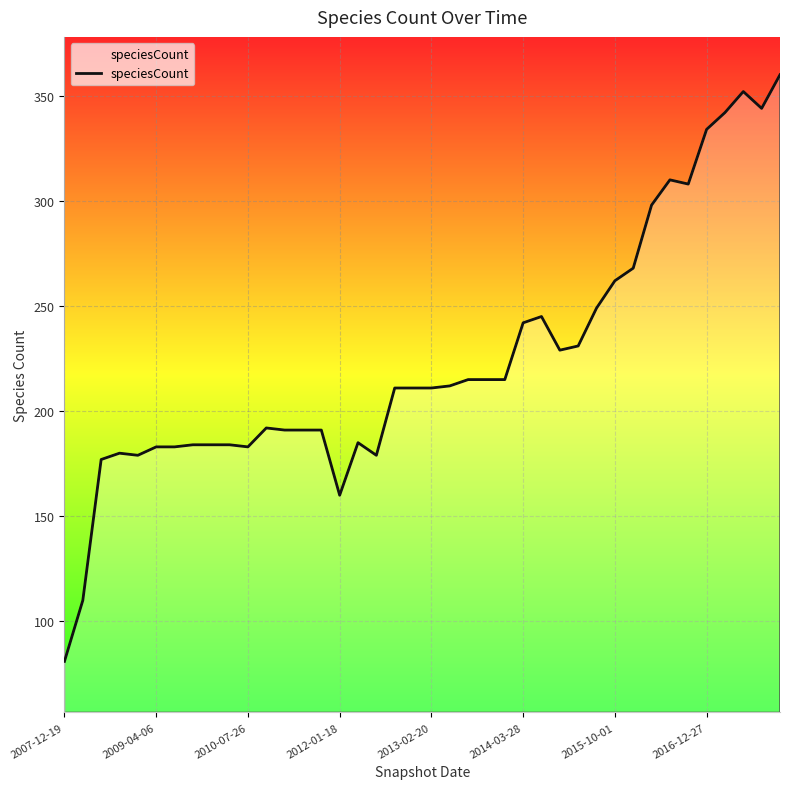

How many lines are shown in the chart?

1